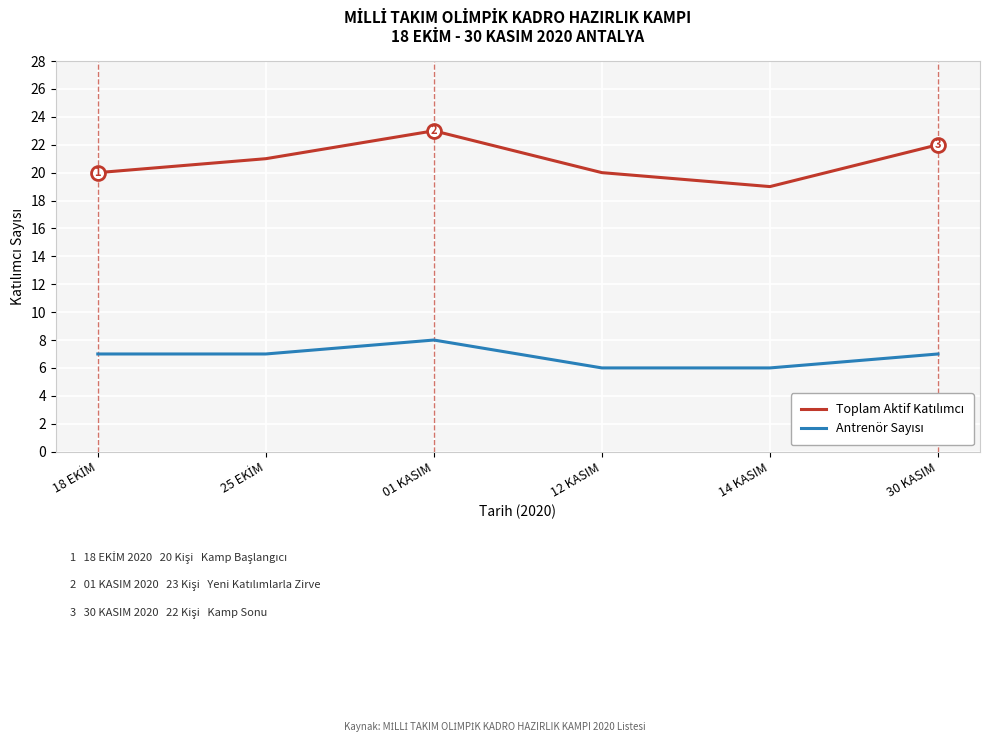

At which category is the sum across all series the highest?

01 KASIM